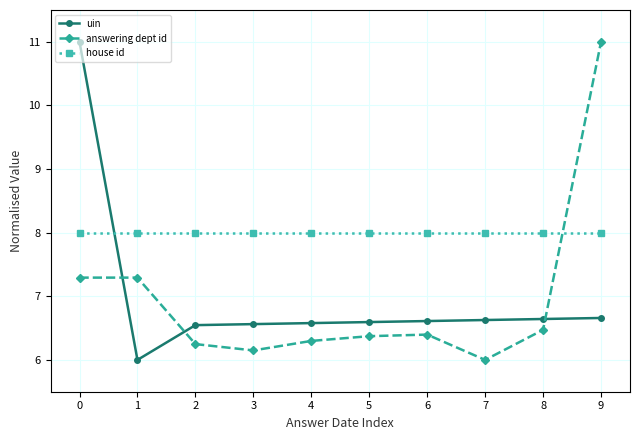

At which label does answering dept id reach its minimum?

7